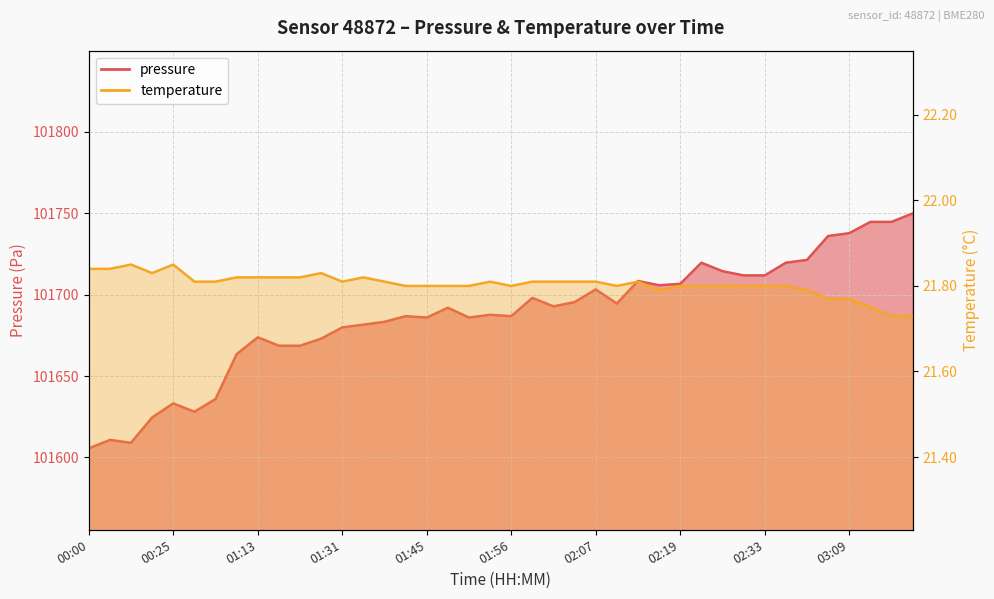

Between 00:36 and 01:31, which series saw the biggest shift?

pressure